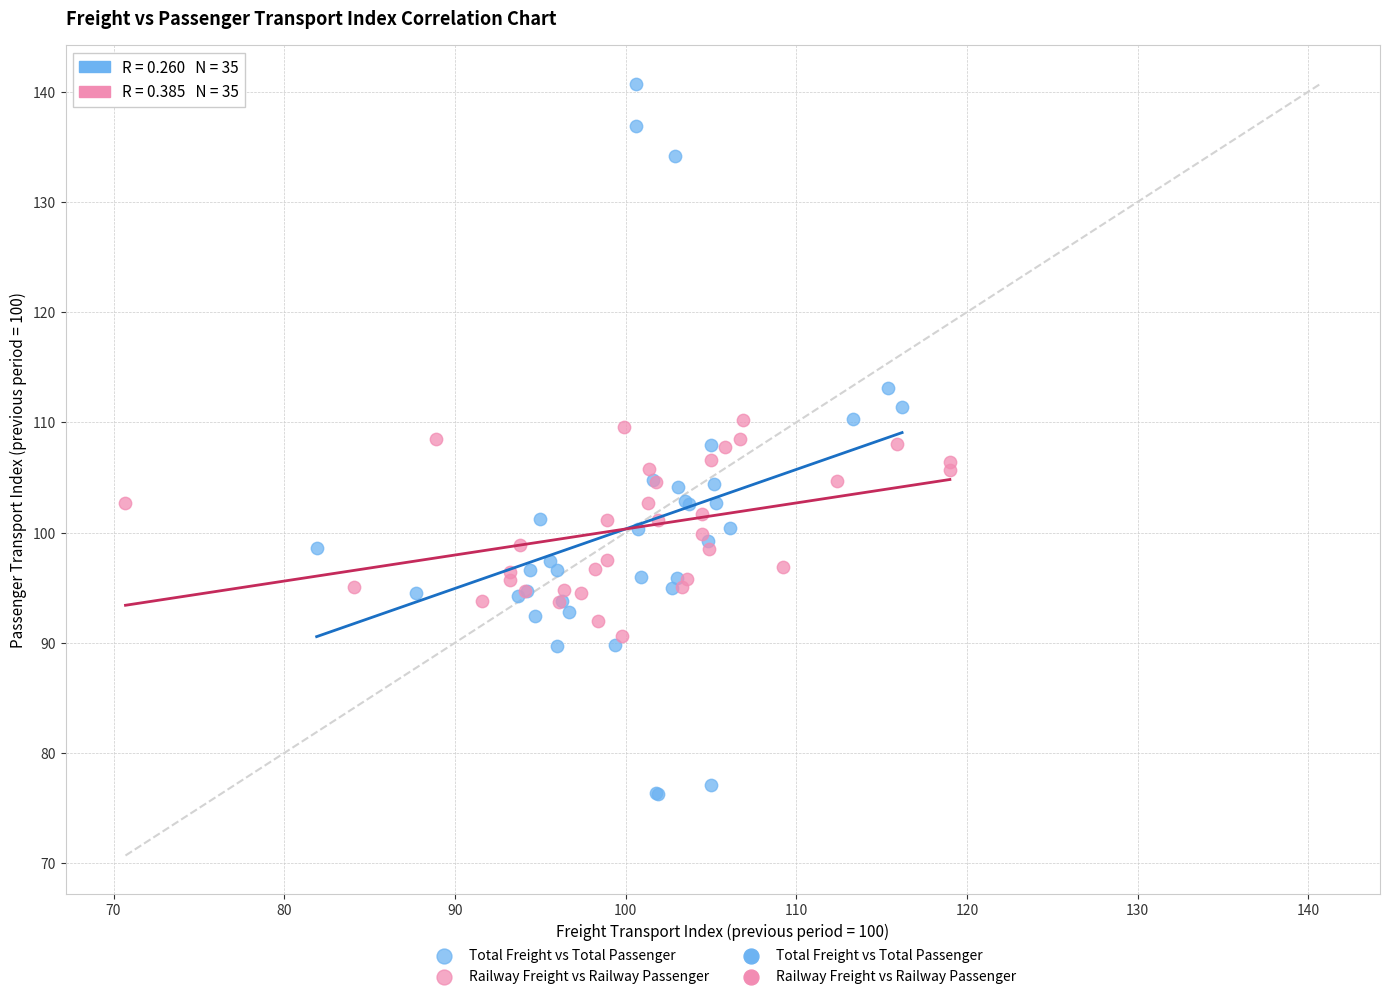

Which series reaches the maximum Y coordinate?

Total Freight vs Total Passenger